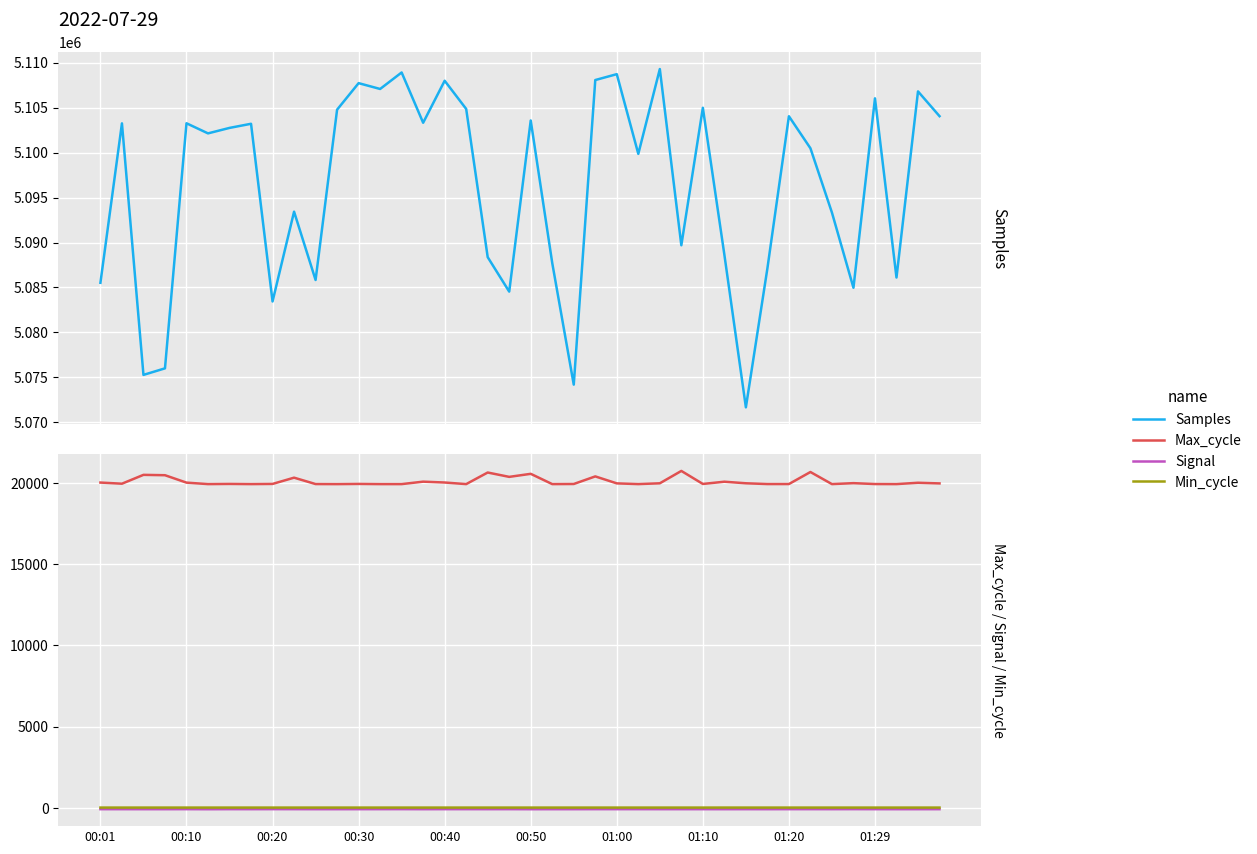

What is the highest value of the Samples series?

5109308